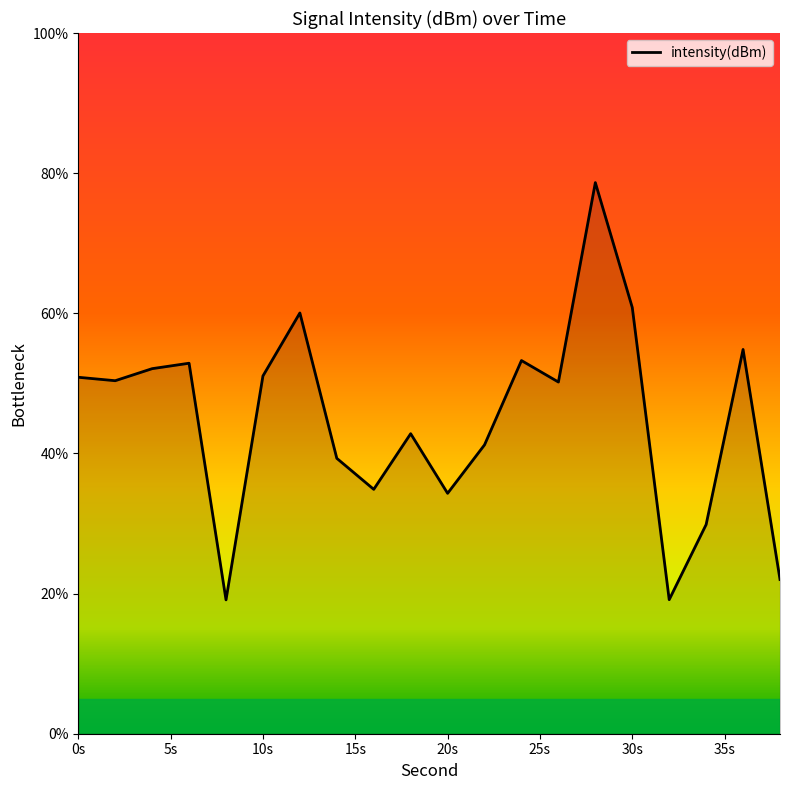

What is the maximum value shown in the chart?

78.7